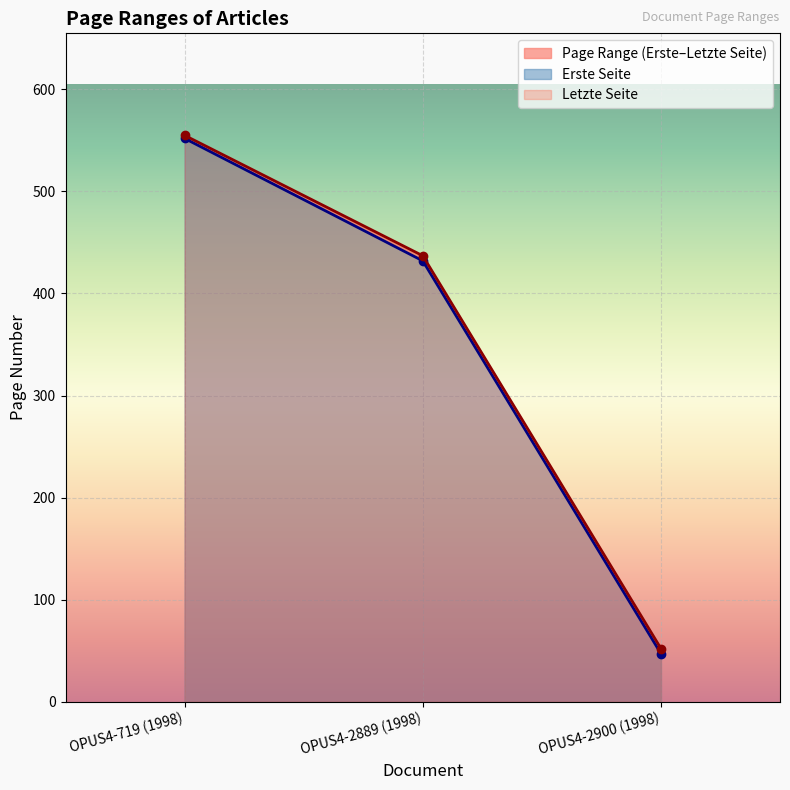

Reading left to right, what are all the values shown in this chart?

Erste Seite: OPUS4-719 (1998)=552	OPUS4-2889 (1998)=432	OPUS4-2900 (1998)=47
Letzte Seite: OPUS4-719 (1998)=555	OPUS4-2889 (1998)=437	OPUS4-2900 (1998)=52